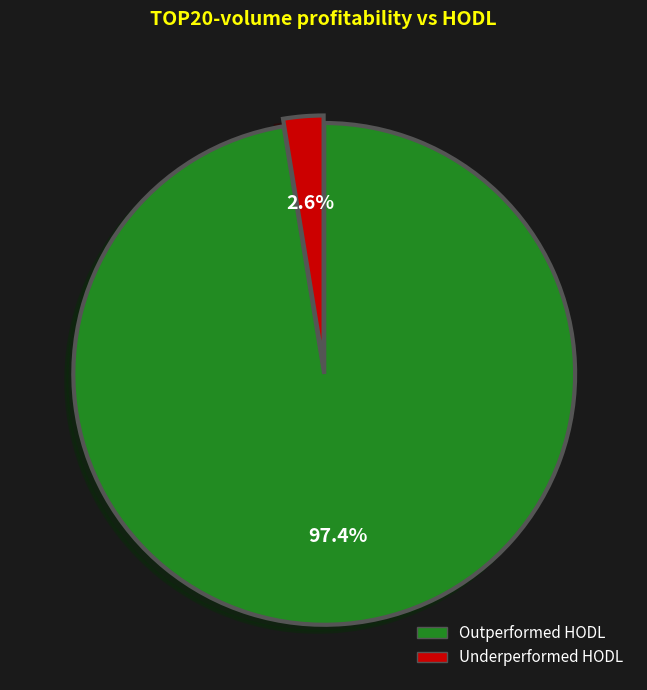

Does any single category account for the majority?

Yes